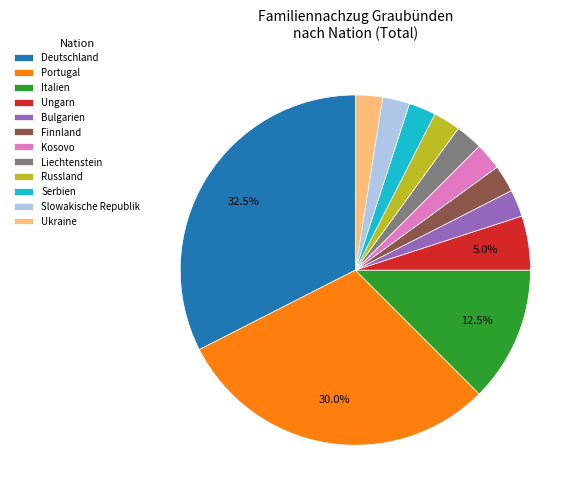

Between Deutschland and Italien, which is larger?

Deutschland